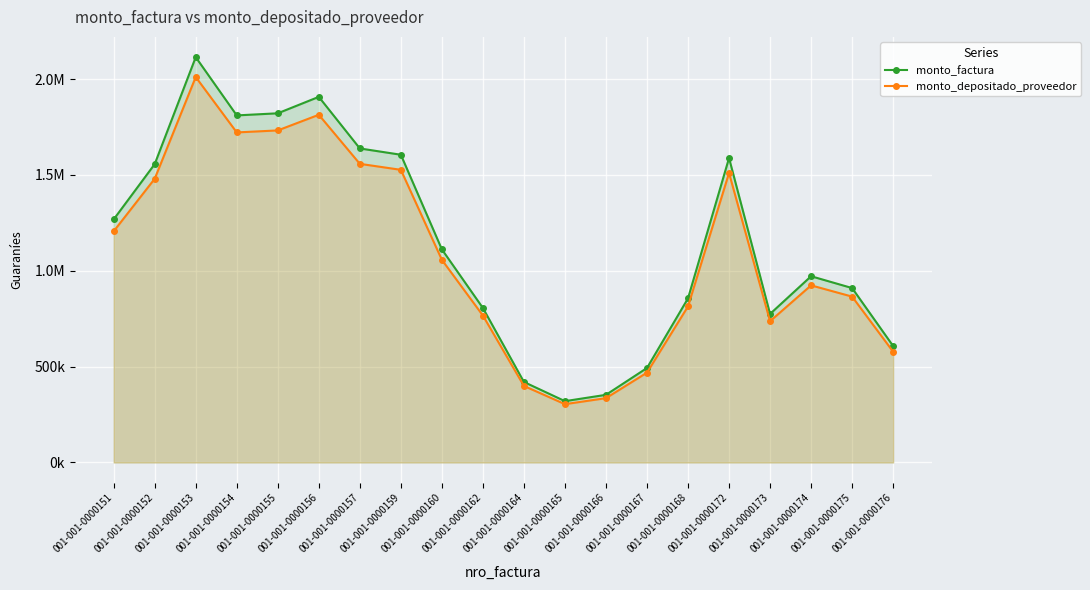

What is the sum of the monto_depositado_proveedor values at 001-001-0000174 and 001-001-0000159?

2450827